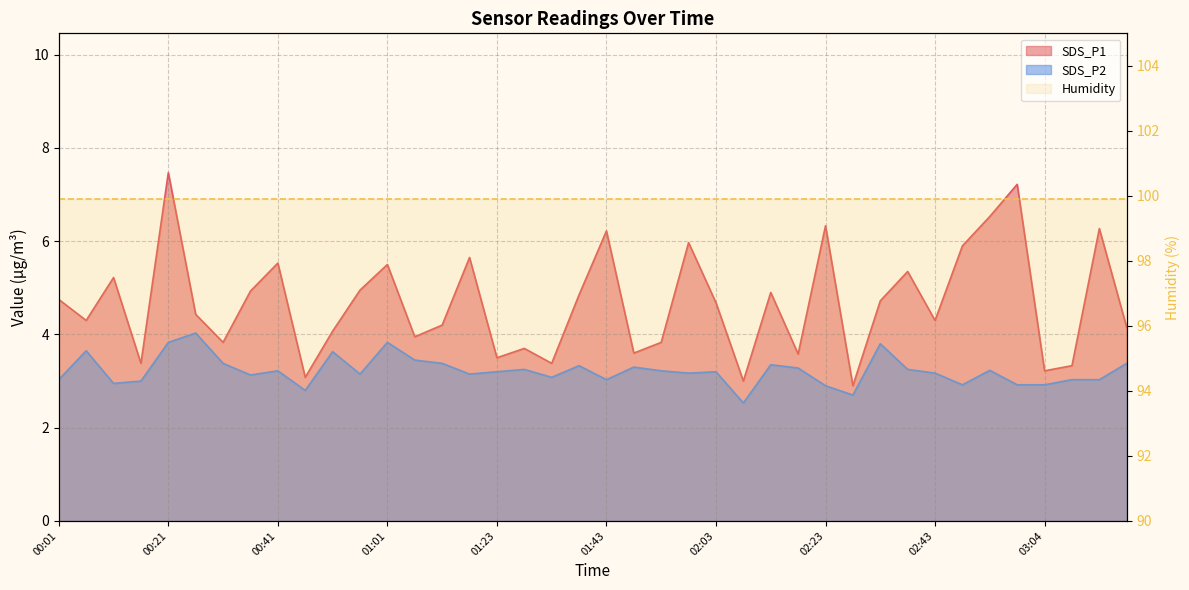

True or false: SDS_P2 and SDS_P1 intersect in this chart.

False